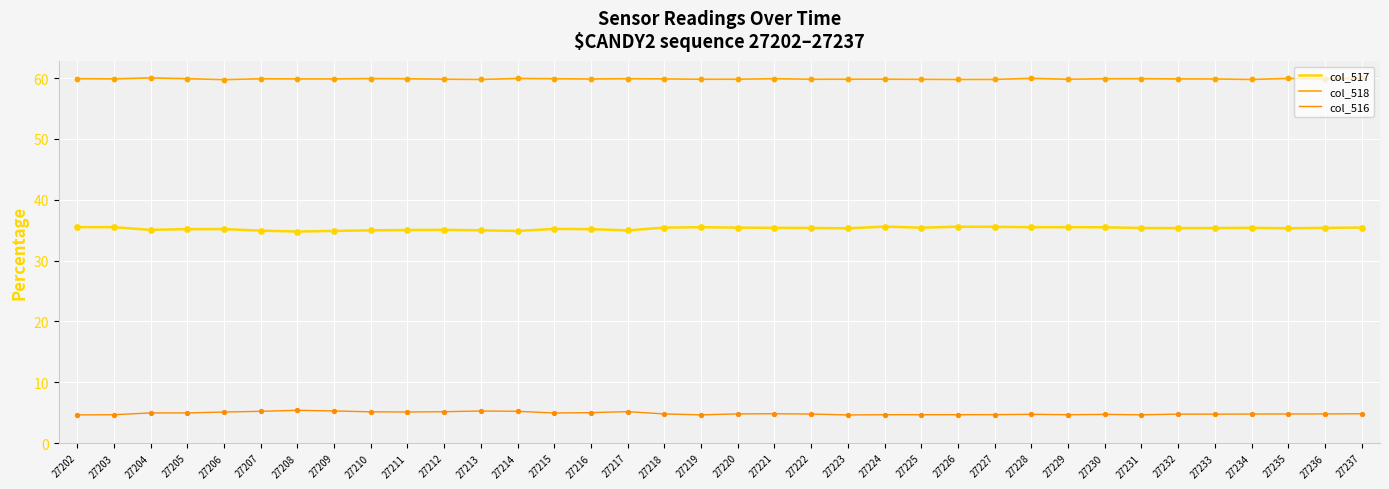

Which series has the largest total across all categories?

col_518